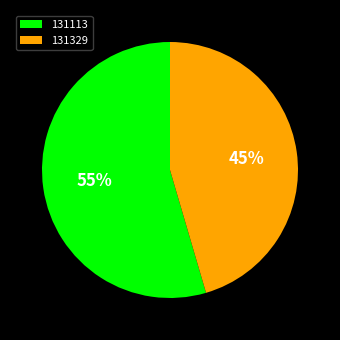

Combined, do 131113 and 131329 account for over 50%?

Yes